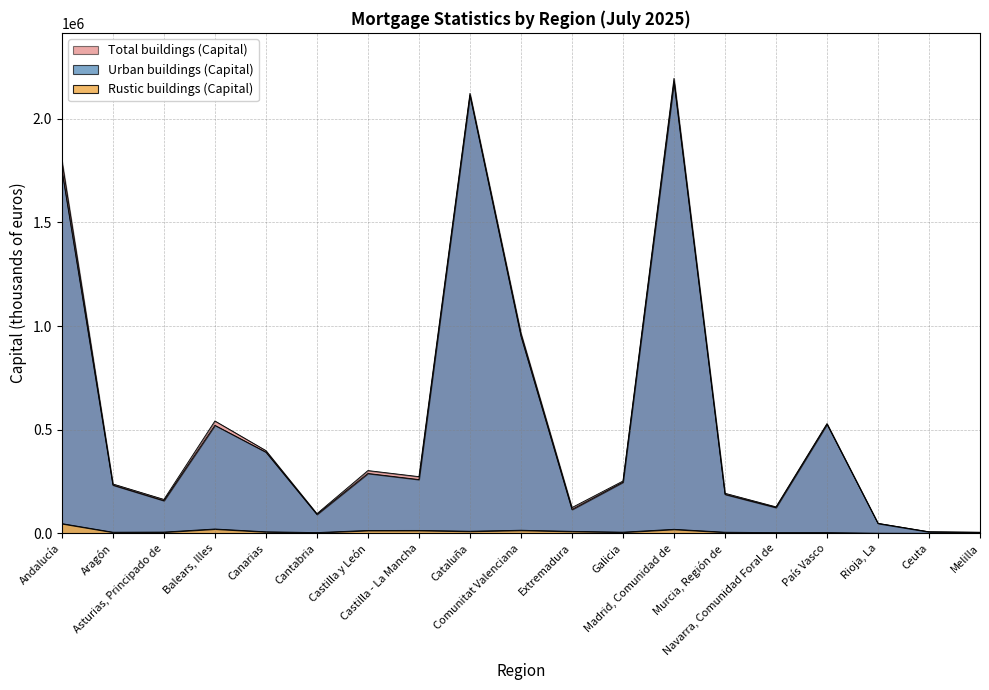

In Urban buildings (Number), how many points are higher than both neighbors (excluding endpoints)?

5